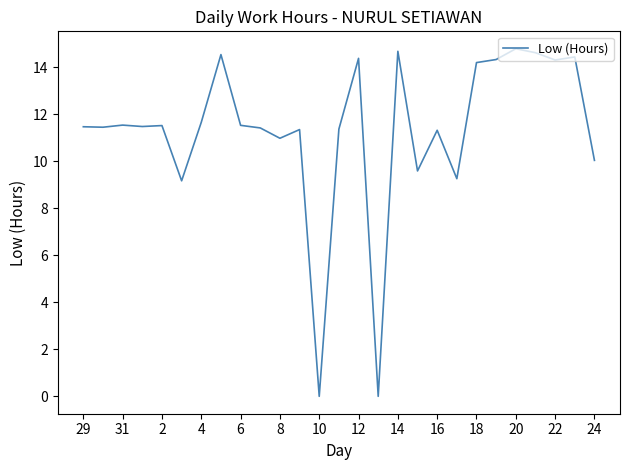

What is the difference between the maximum and minimum values?

14.8